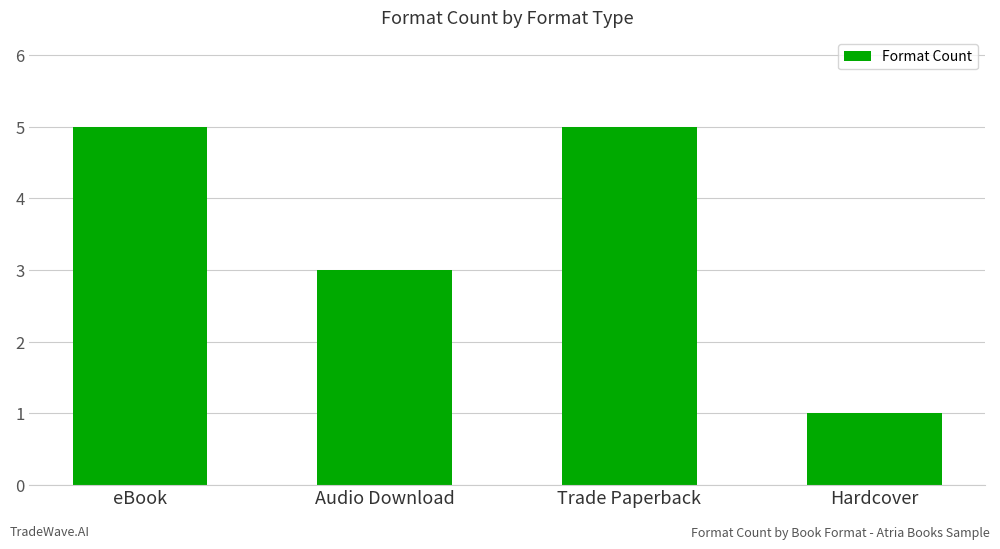

What is the change in value from Trade Paperback to Hardcover?

-4